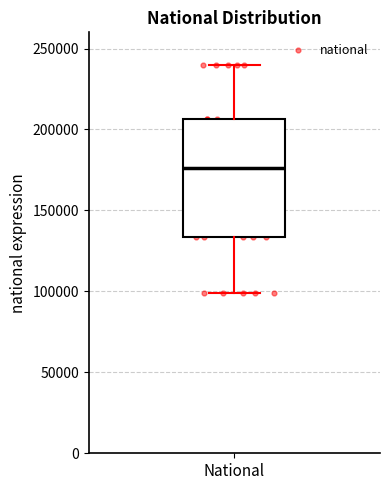

Read this box plot against the y-axis: the position of the median line, the range covered by the box, and the ends of both whiskers. The values are not printed on the chart, so give them approximately, as read against the axis.

median 175000, box 135000 to 205000, whiskers 100000 to 240000